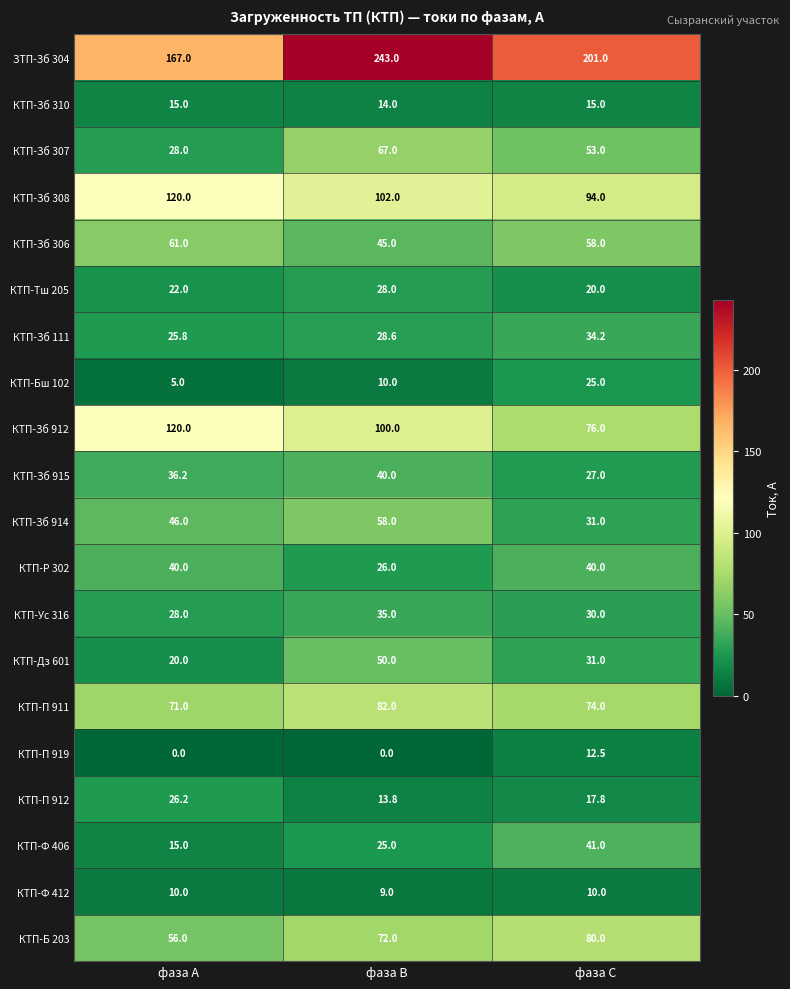

Rank the categories by КТП-Бш 102 value from highest to lowest.

фаза С, фаза В, фаза А